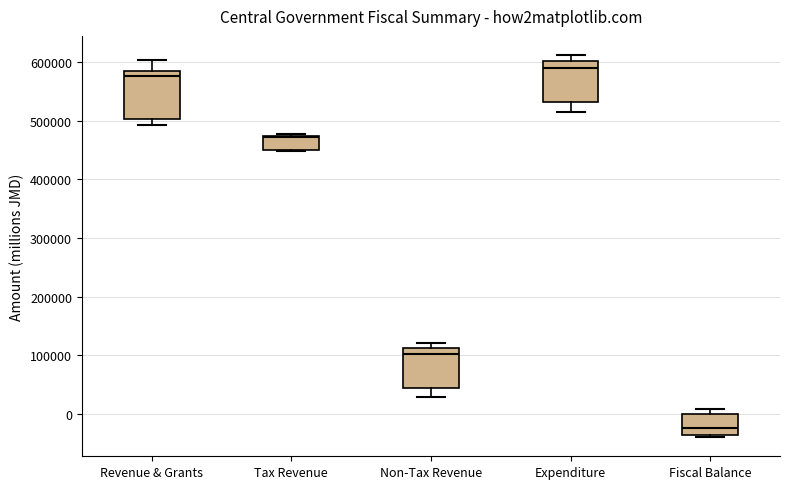

Where is the lower edge of the box for Fiscal Balance on the y-axis? The values are not printed on the chart, so give them approximately, as read against the axis.

-40000